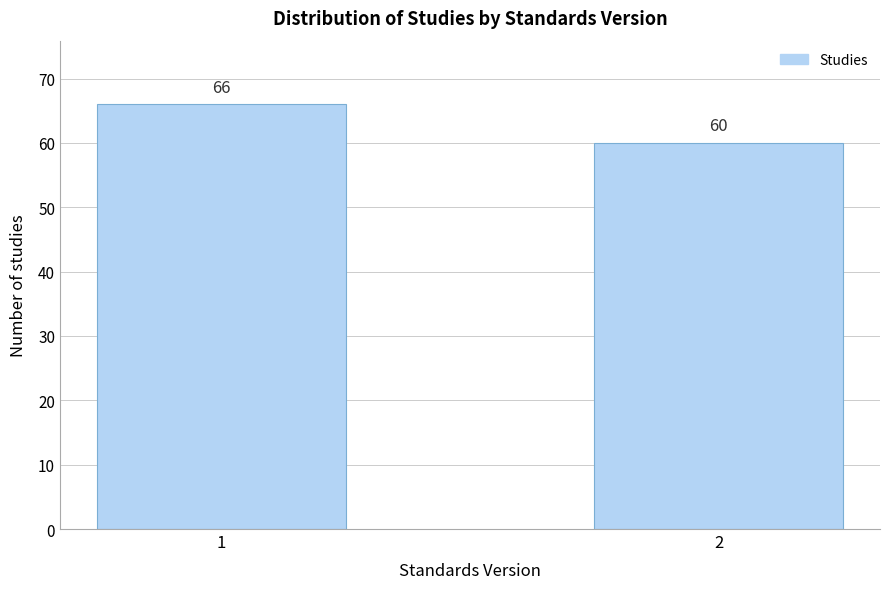

Reading left to right, extract all data points from this chart.

66	60